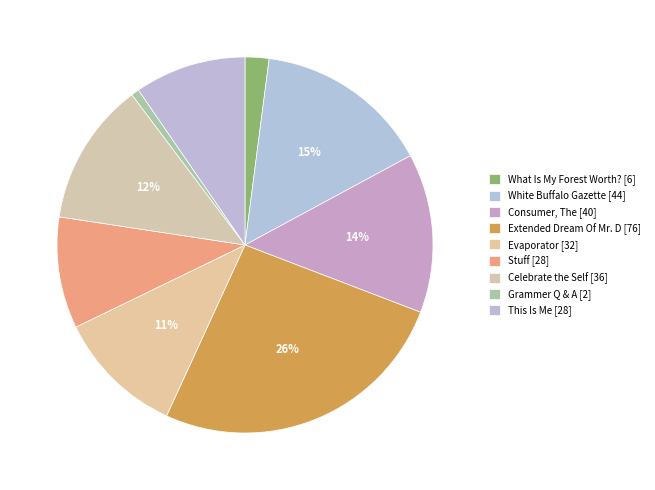

Is there a majority slice in this chart?

No